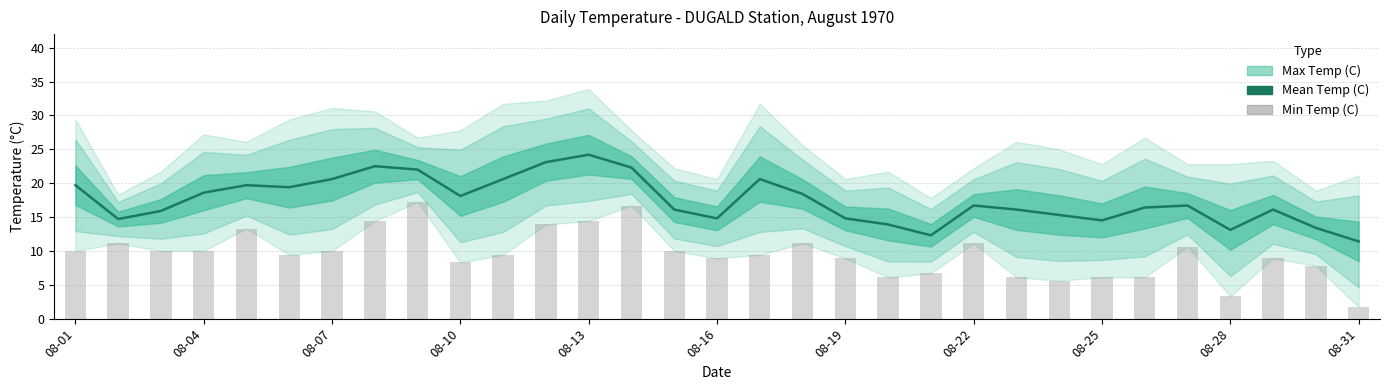

Where does the Mean Temp (C) series first go above 16?

08-01